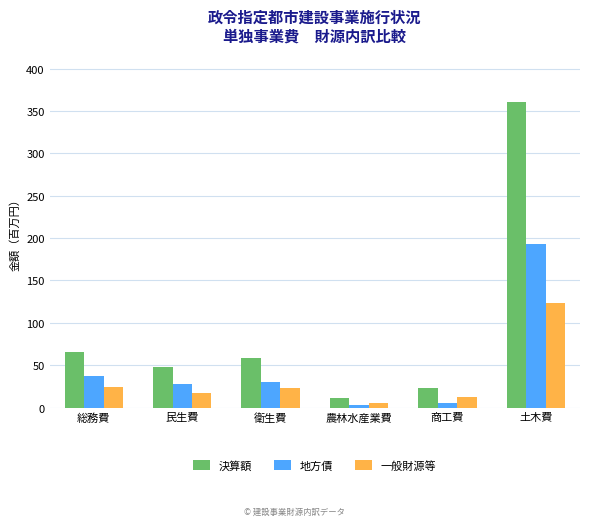

What is the difference between the maximum and minimum values in the 地方債 series?

189.2